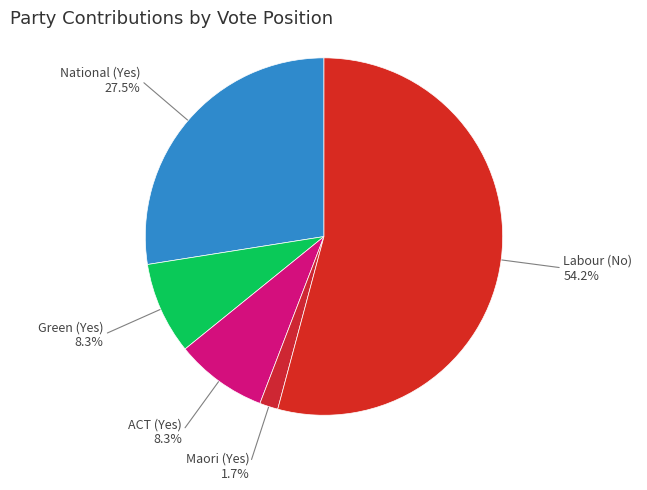

Which has a higher value, Labour (No) or National (Yes)?

Labour (No)